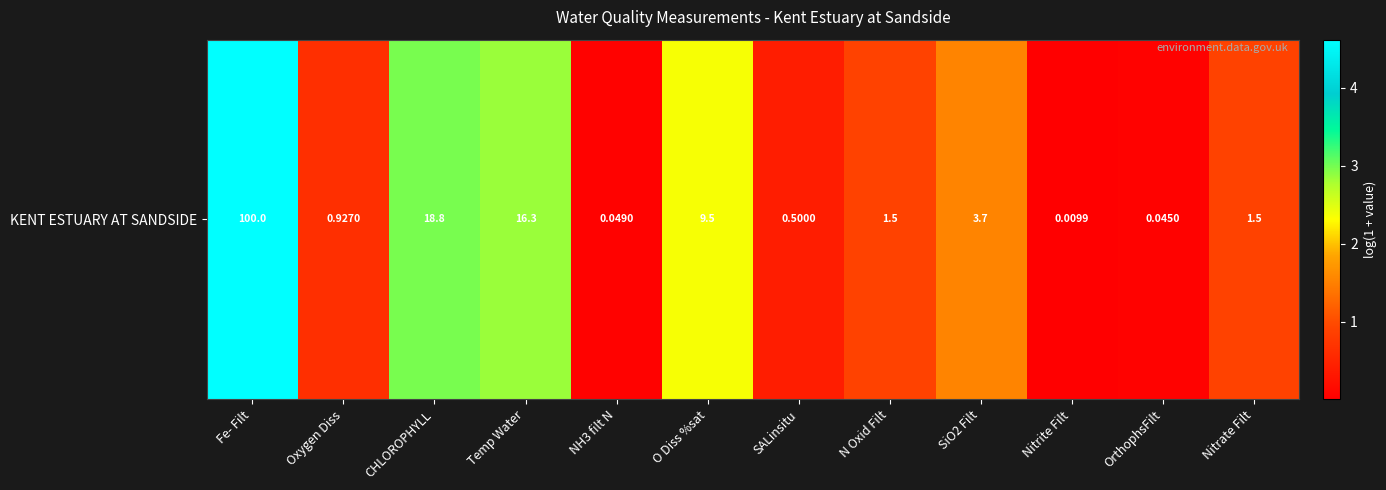

The value at Nitrate Filt is 1.3. True or false?

False